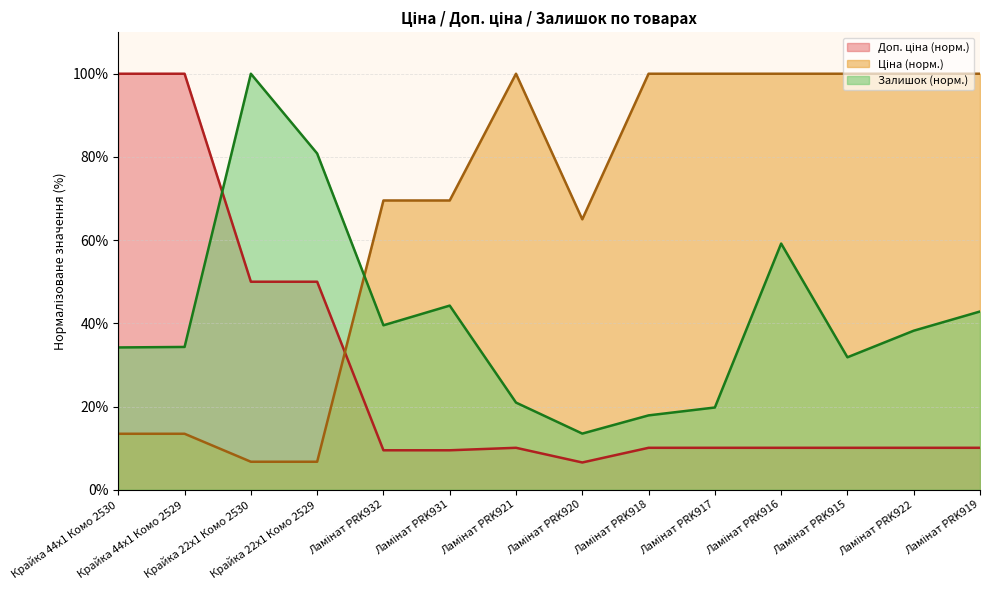

What is the minimum value for Ціна?

6.7